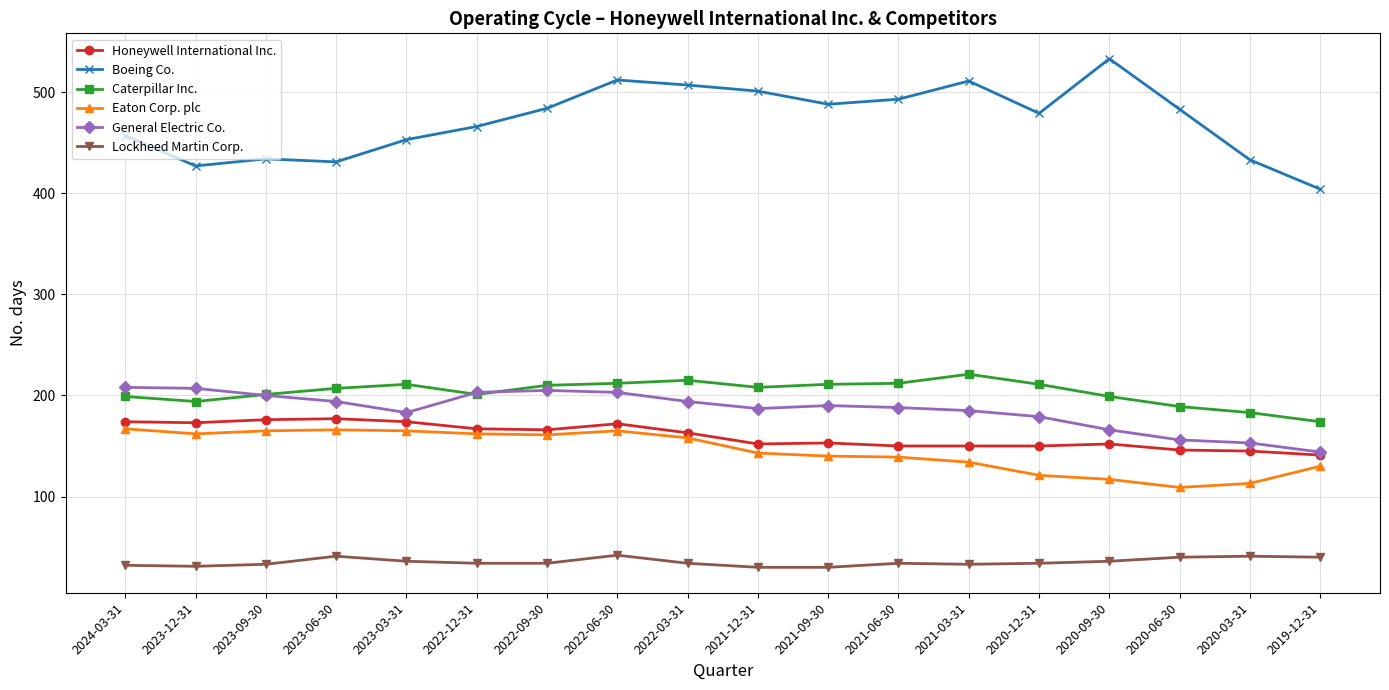

What is the average value of the General Electric Co. series?

186